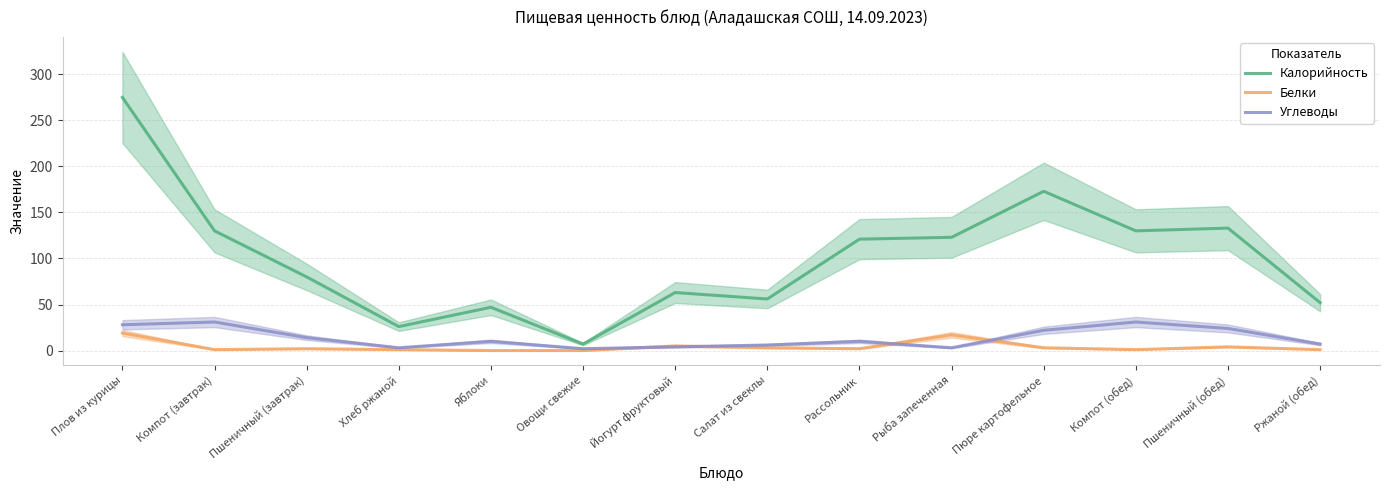

Between Компот (завтрак) and Ржаной (обед), which is larger?

Компот (завтрак)